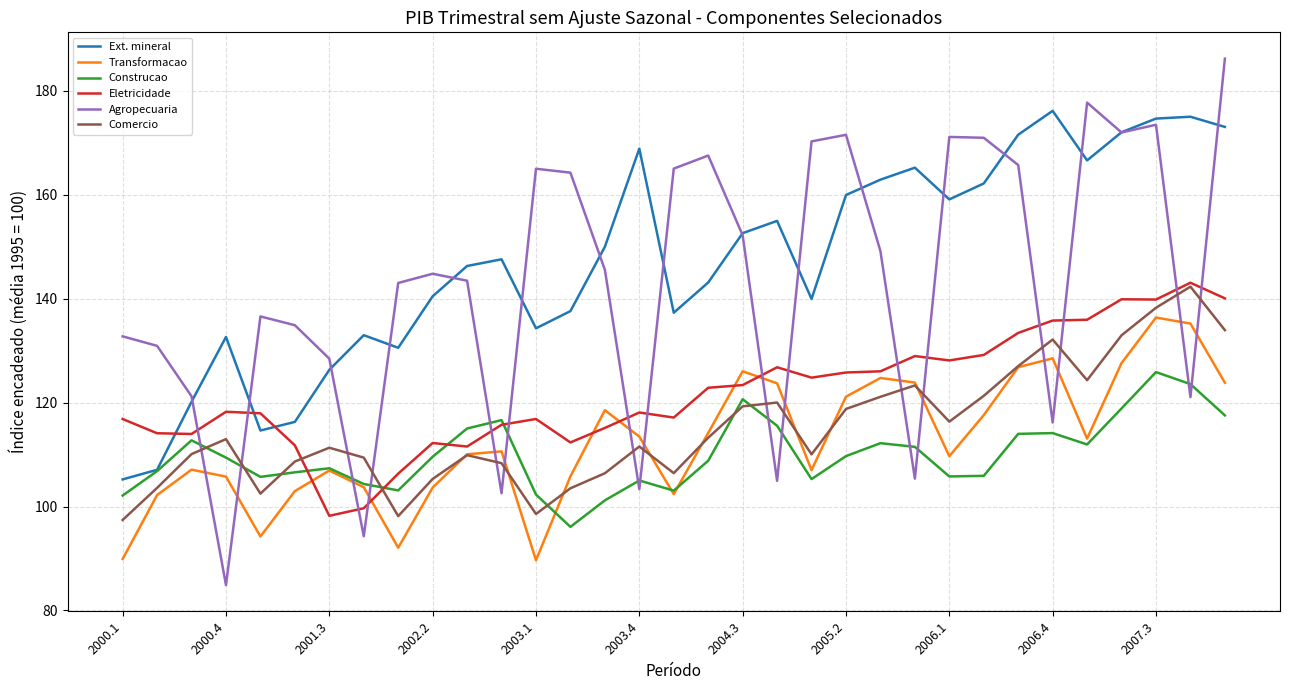

Which series ends up on top after the final intersection of Ext. mineral and Eletricidade?

Ext. mineral